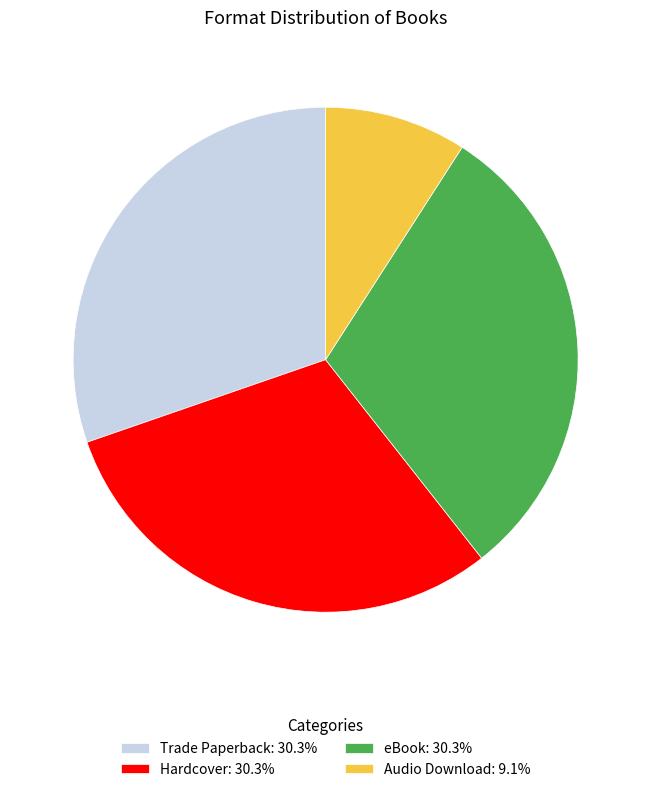

Is there any slice that represents more than half of the pie?

No